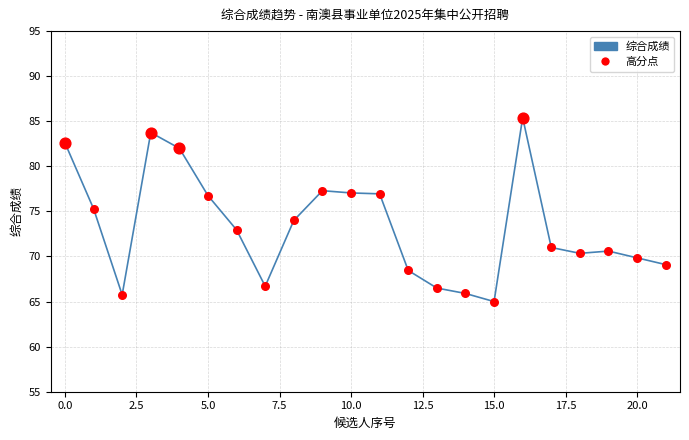

What is the maximum value shown in the chart?

85.4